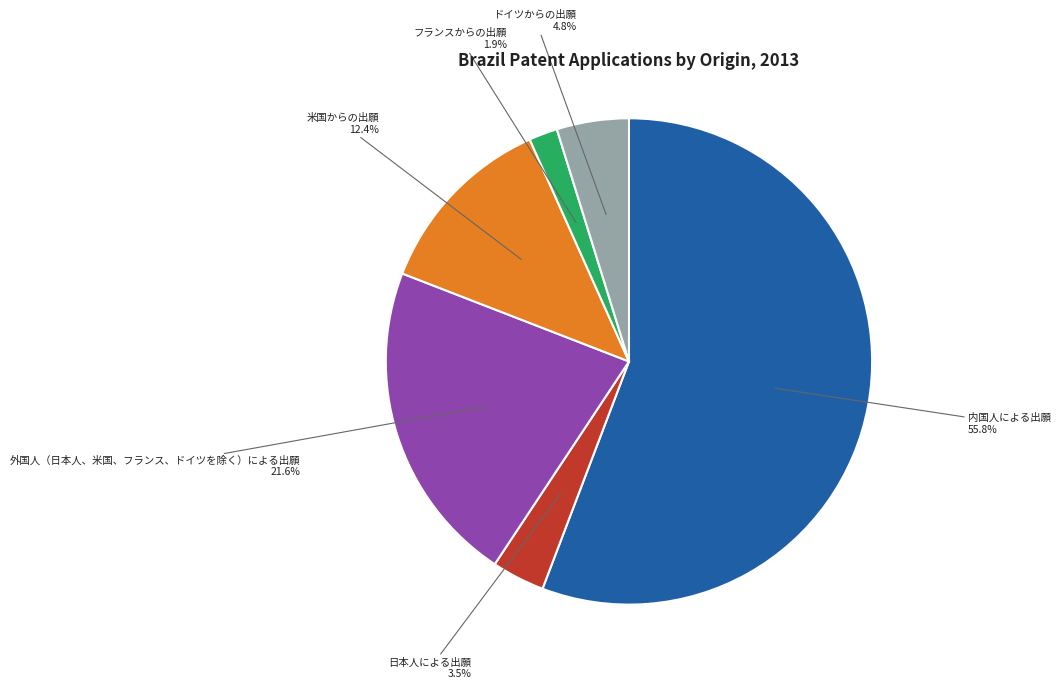

Is there a majority slice in this chart?

Yes